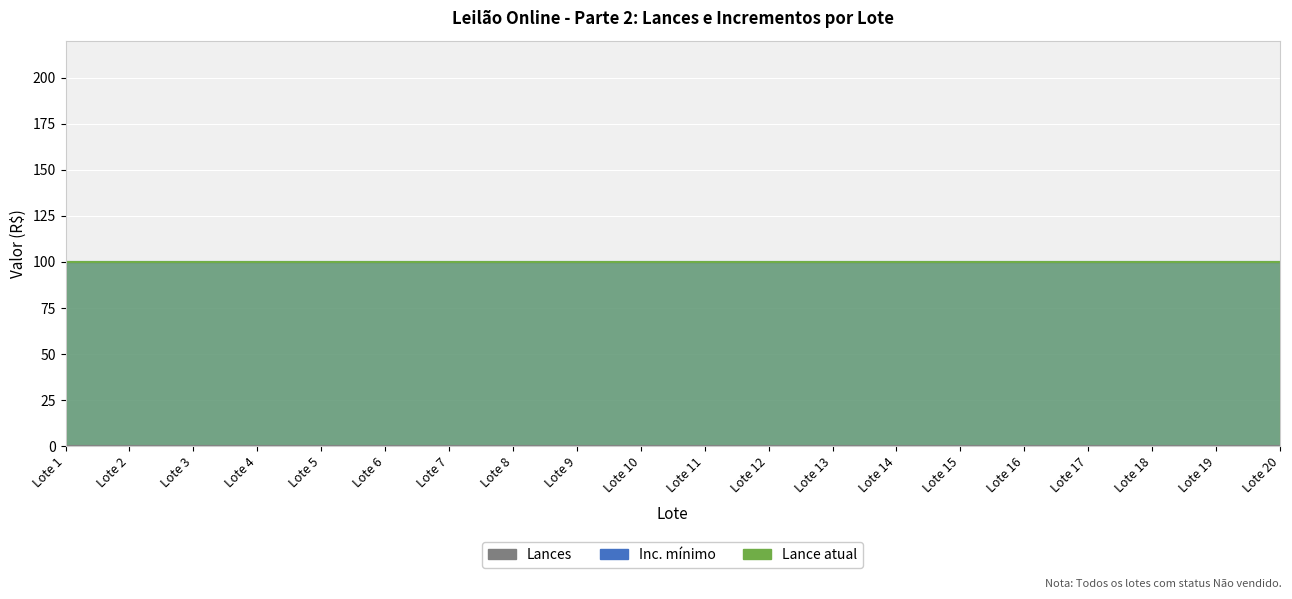

True or false: Inc. mínimo and Lances cross at least once.

False